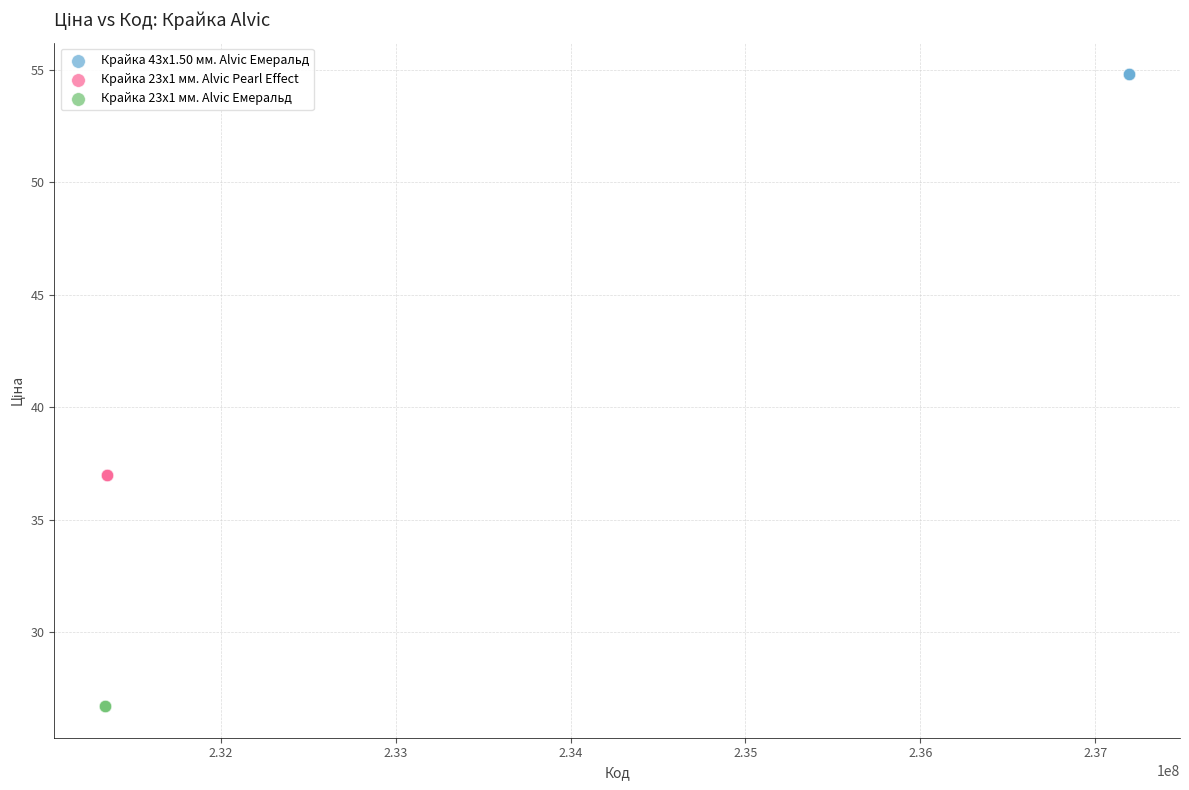

Which series contains the lowest Y value?

Крайка 23x1 мм. Alvic Емеральд